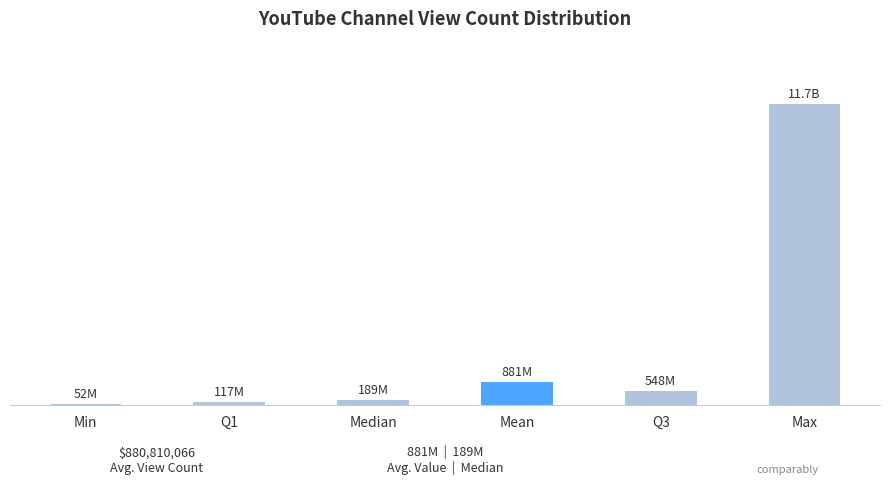

Are the bars horizontal?

No